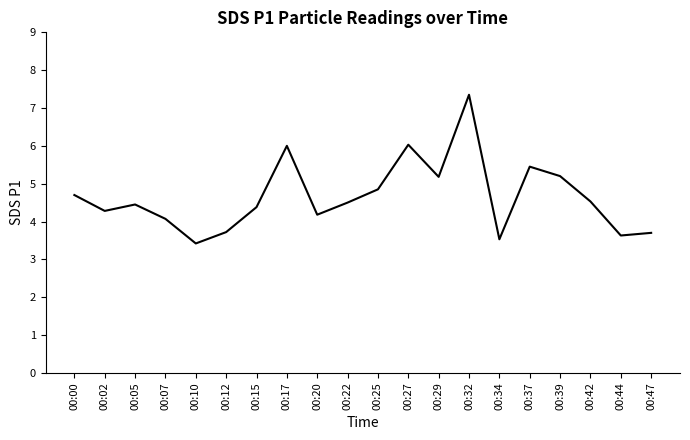

Does the chart display data point markers on the line(s)?

No